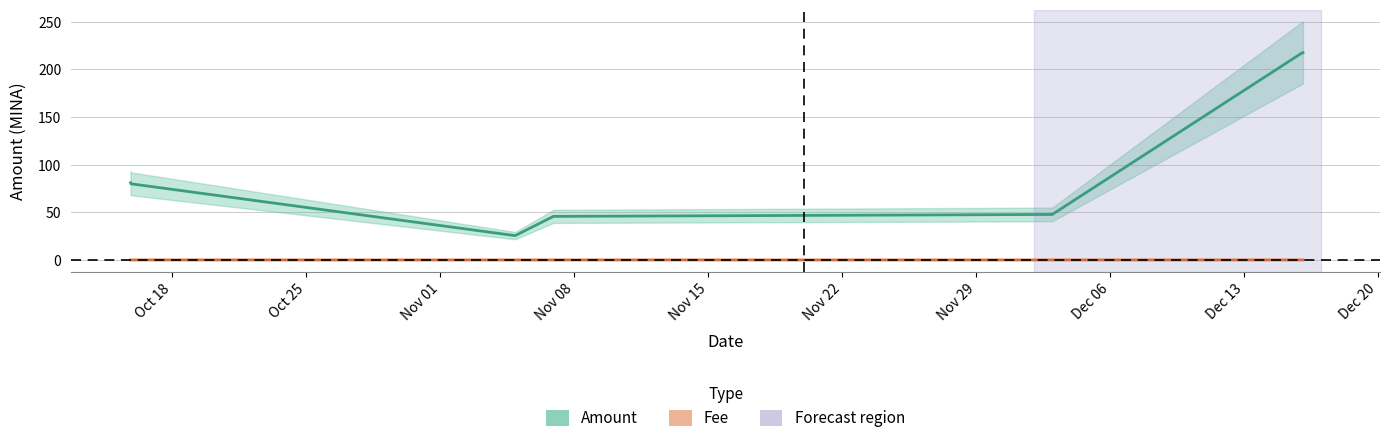

Reading left to right, what are all the values shown in this chart?

Amount: 81.0	80.0	25.6	25.6	45.8	45.8	47.8	47.7	217.6	217.6
Fee: 0.0	0.0	0.0	0.0	0.0	0.0	0.0	0.0	0.0	0.0